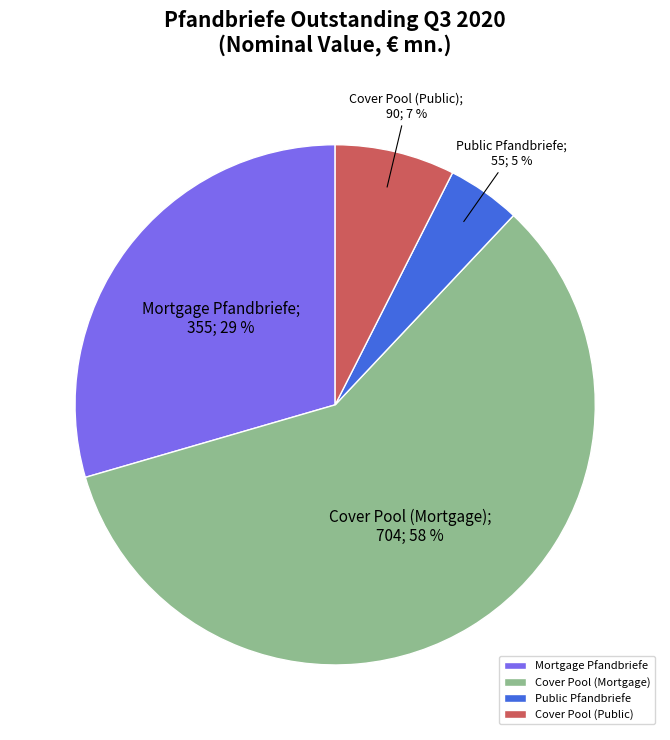

To the nearest percent, what is the combined percentage of Cover Pool (Mortgage) and Cover Pool (Public)?

66%